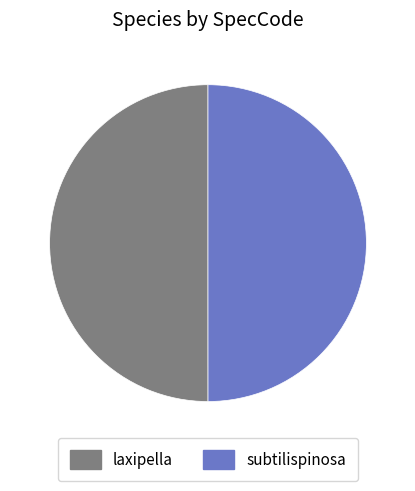

True or false: subtilispinosa accounts for 50% of the total.

True